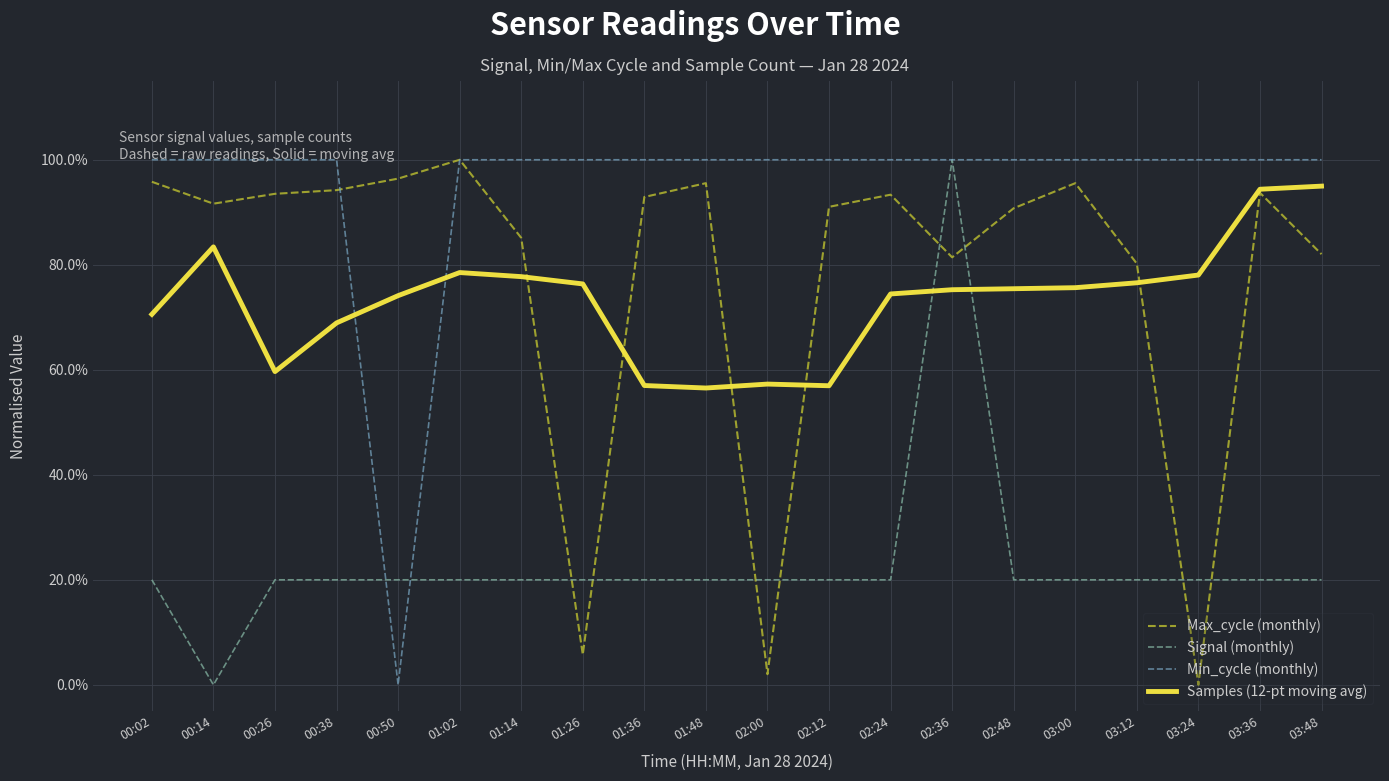

List the labels in order of Min_cycle (monthly) value, largest first.

00:02, 00:14, 00:26, 00:38, 01:02, 01:14, 01:26, 01:36, 01:48, 02:00, 02:12, 02:24, 02:36, 02:48, 03:00, 03:12, 03:24, 03:36, 03:48, 00:50